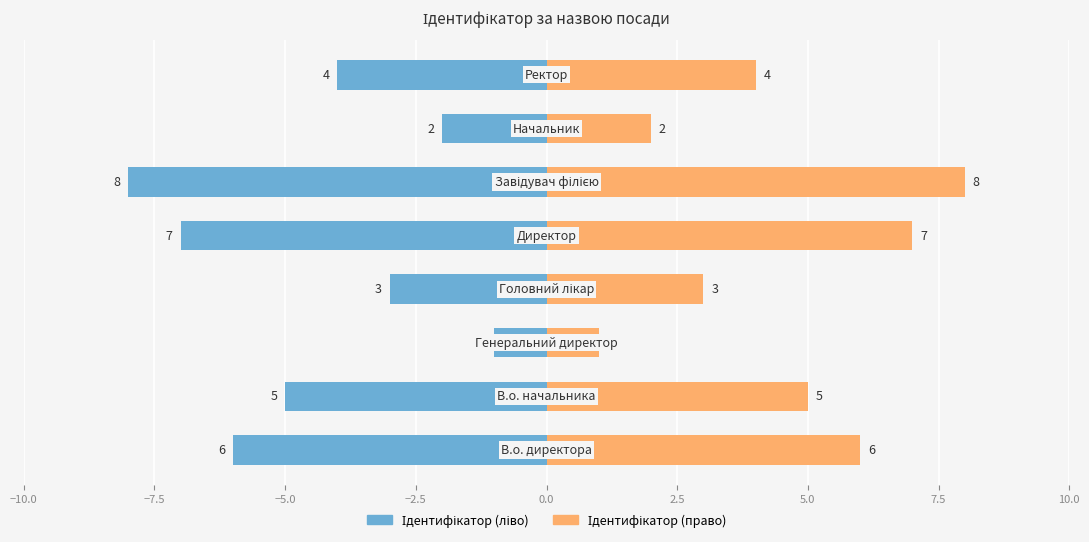

Reading left to right, extract all data points from this chart.

Ідентифікатор (ліво): -6	-5	-1	-3	-7	-8	-2	-4
Ідентифікатор (право): 6	5	1	3	7	8	2	4